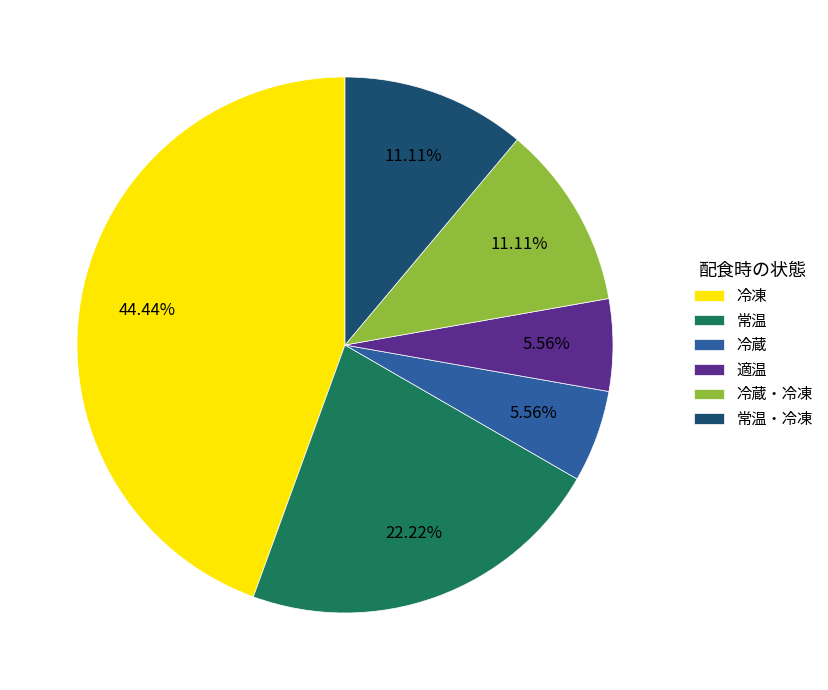

Approximately how many times larger is the value at 常温・冷凍 compared to 冷蔵?

2.0